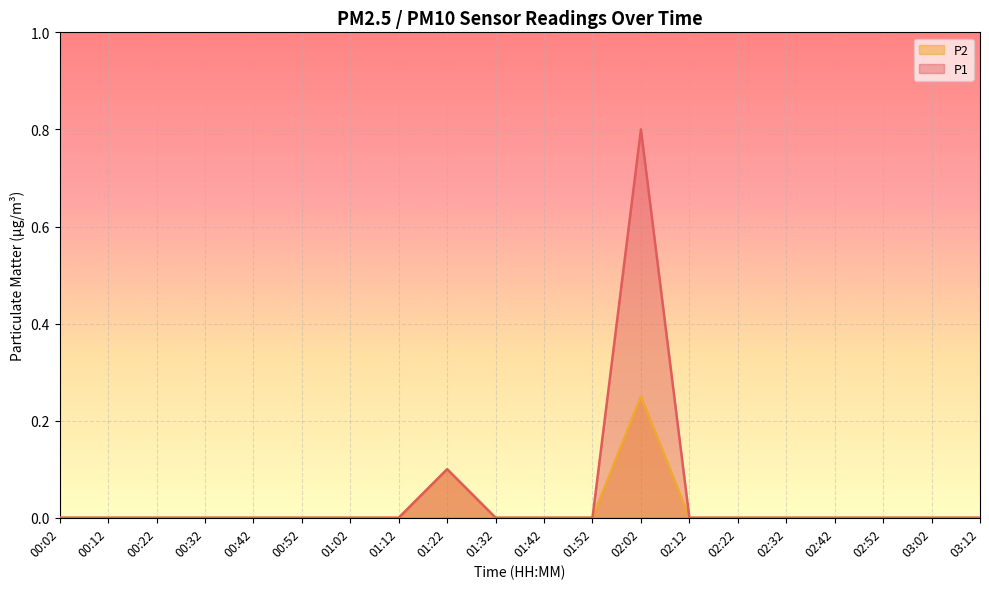

True or false: P2 has more than 2 points higher than both neighbors.

False